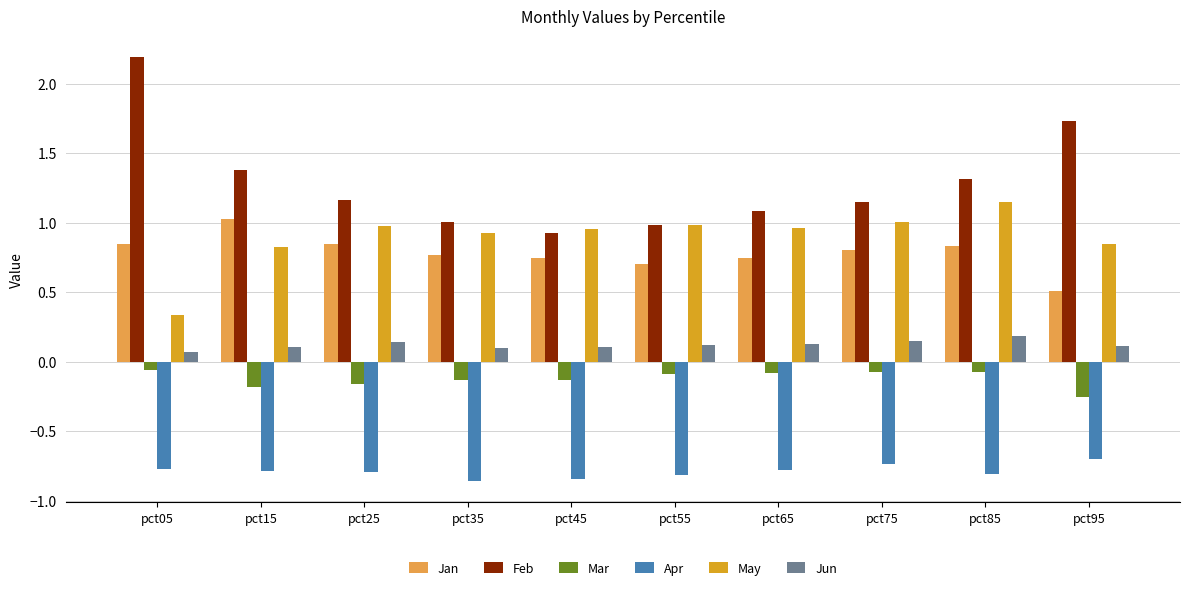

The value of Jan at pct85 is 0.8. True or false?

True